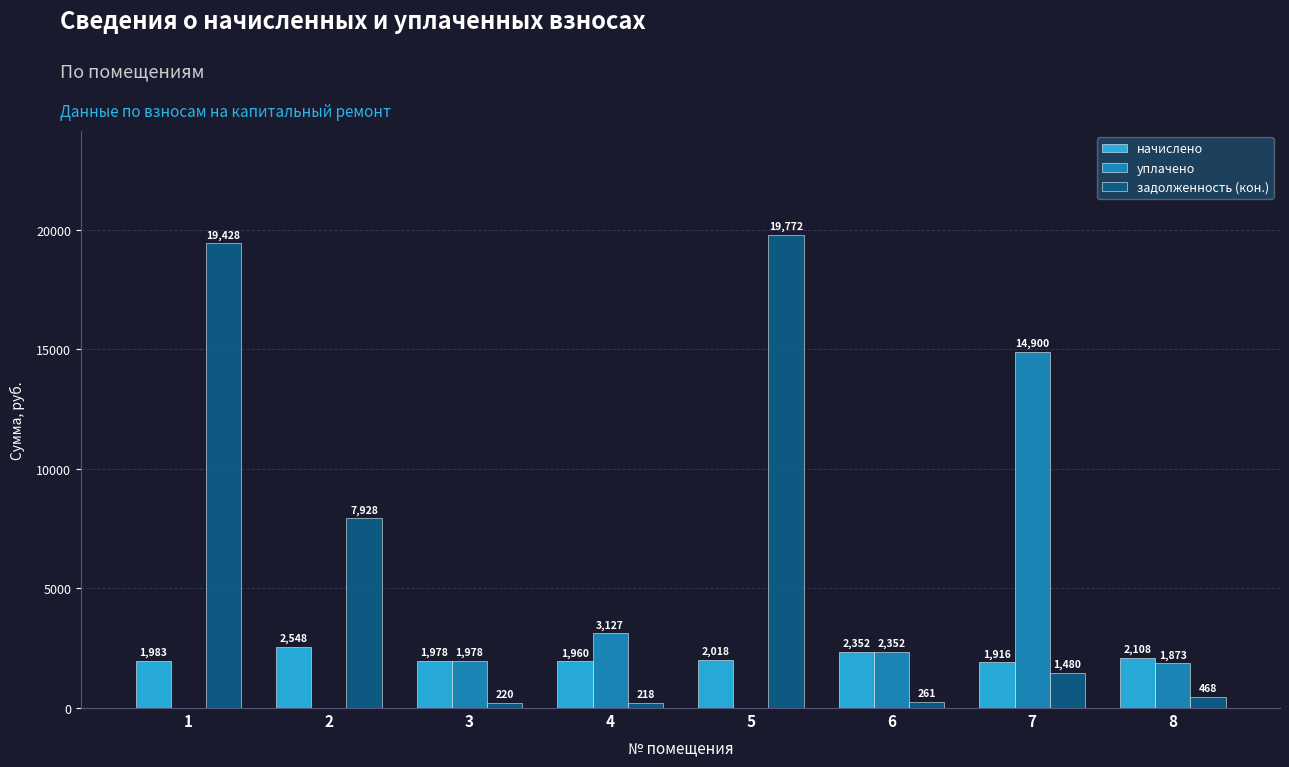

Is the value of уплачено at 7 greater than the value of задолженность (кон.) at 6?

Yes